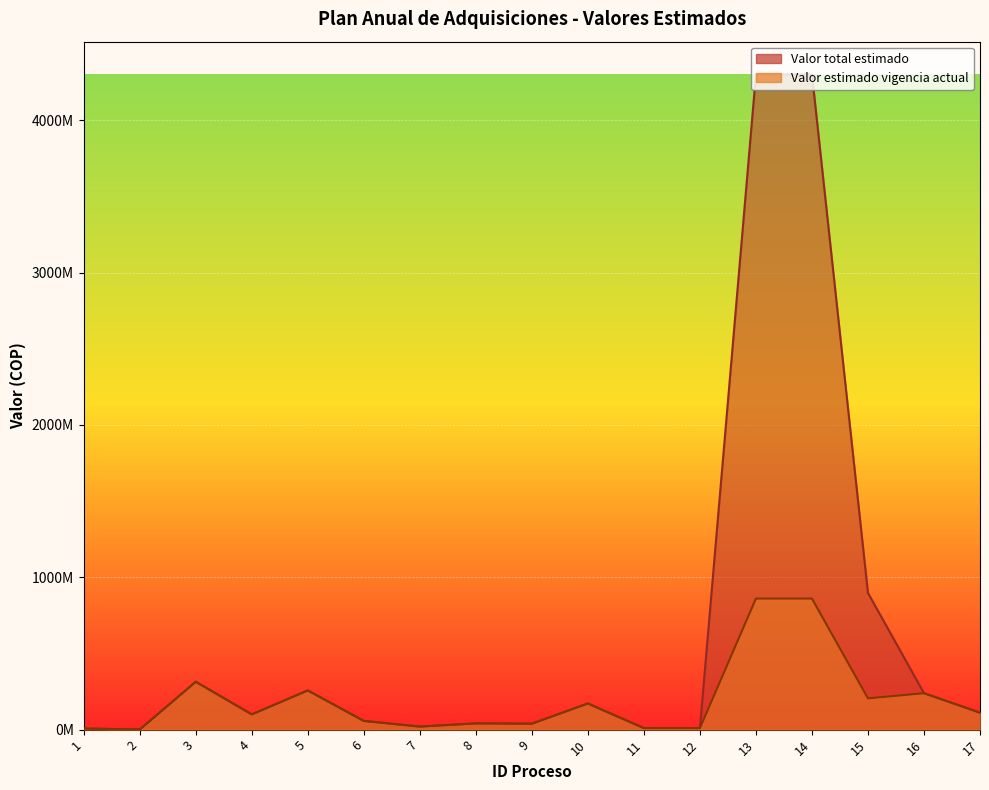

Which has a higher value, 15 or 7?

15